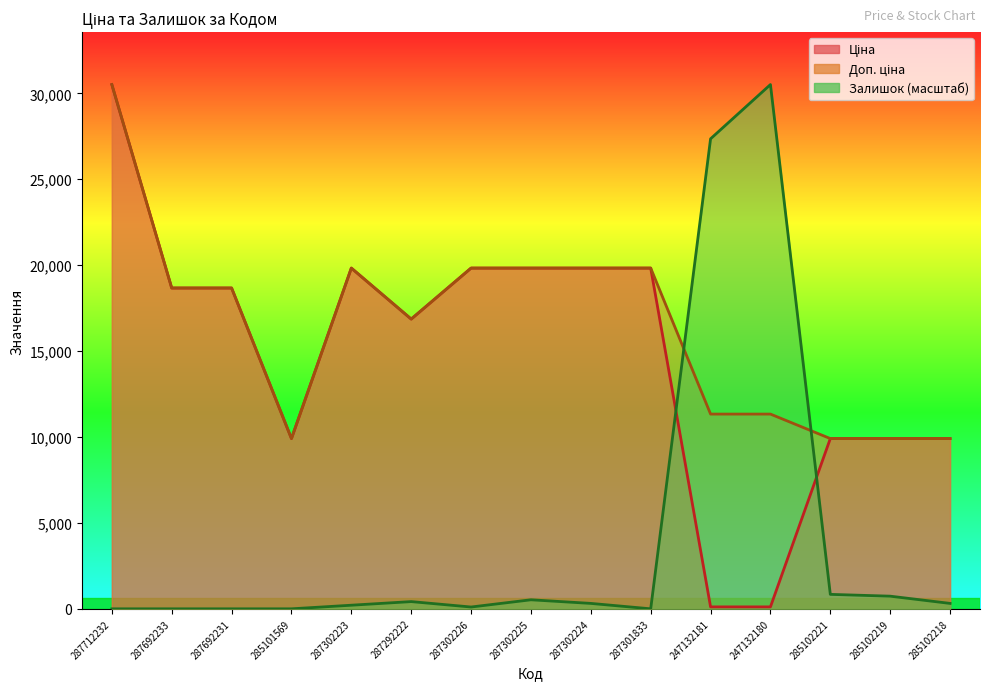

Between 287692231 and 285102219, which is larger?

287692231